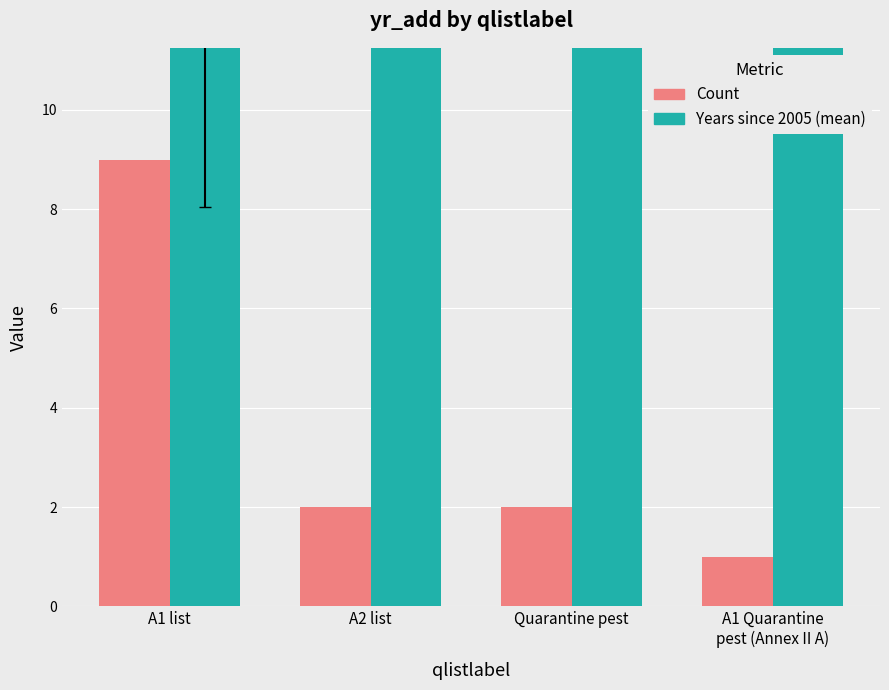

What is the value of the Years since 2005 (mean) bar at the 1st from the left?

12.1